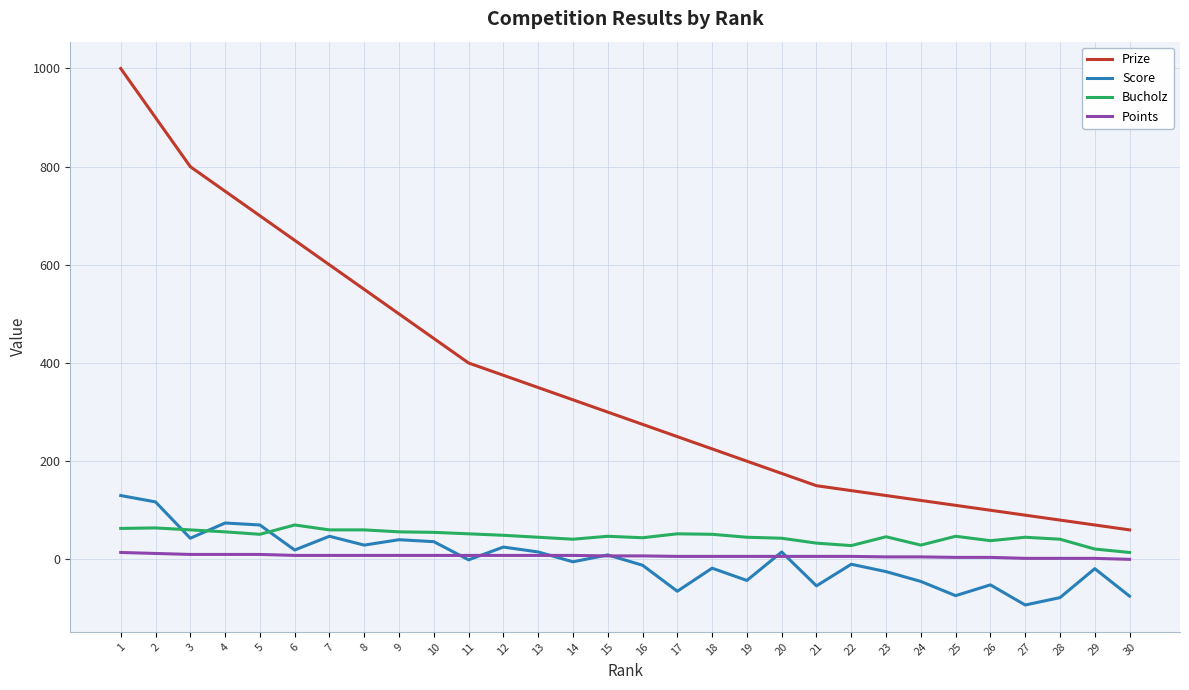

The value of Prize at 18 is 225. True or false?

True